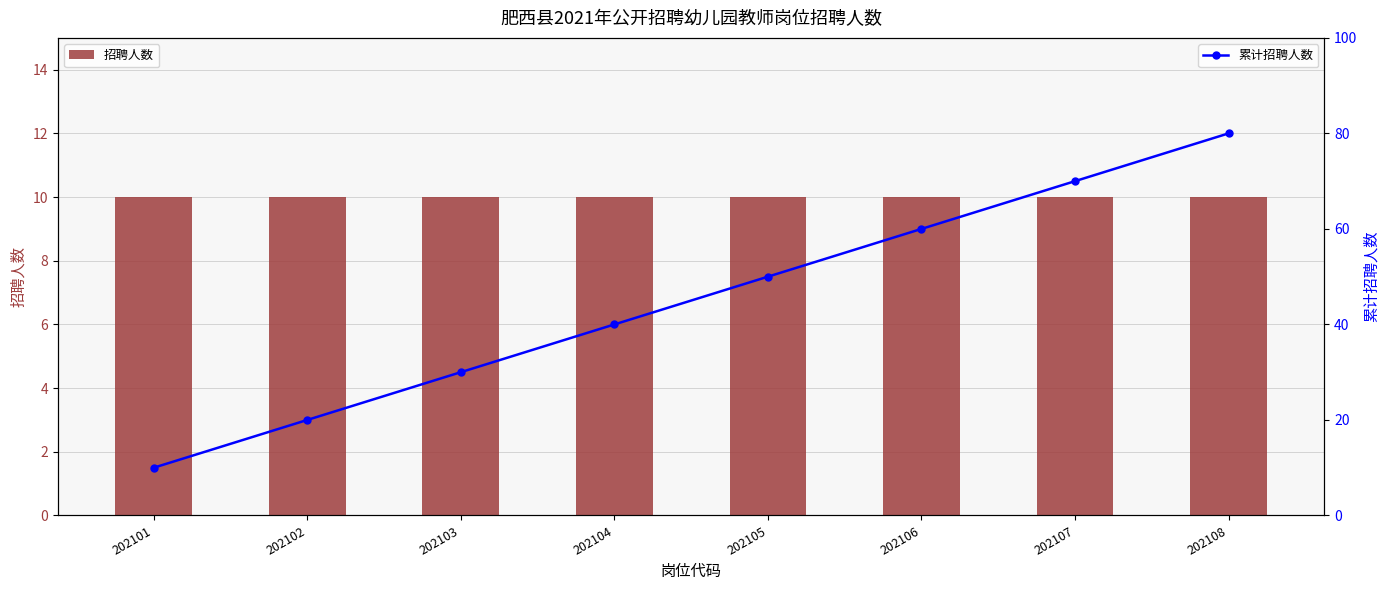

List the series in order of their overall mean, highest first.

累计招聘人数, 招聘人数